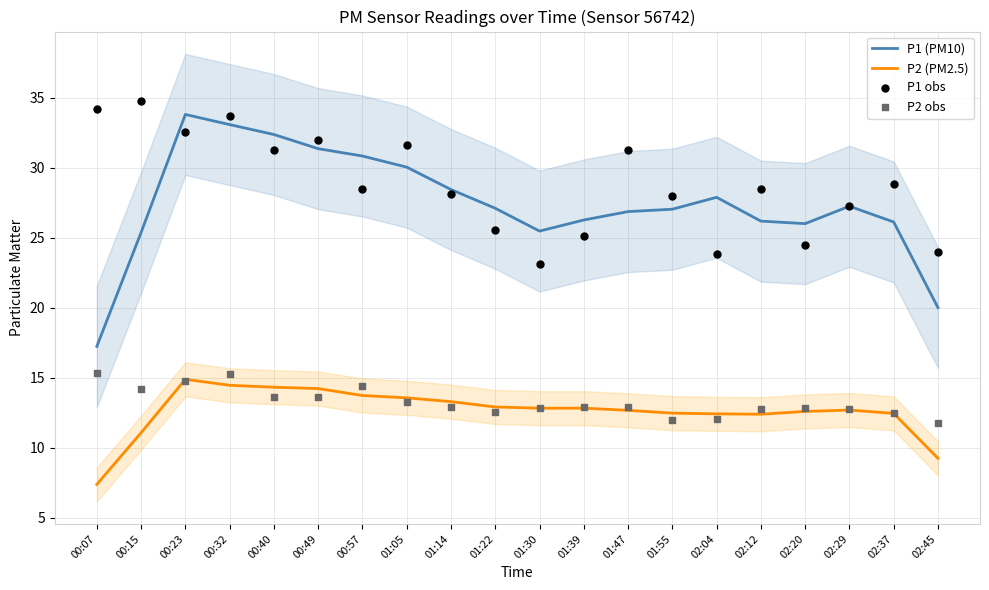

Which series has the largest Y range (max minus min)?

P1 (PM10)